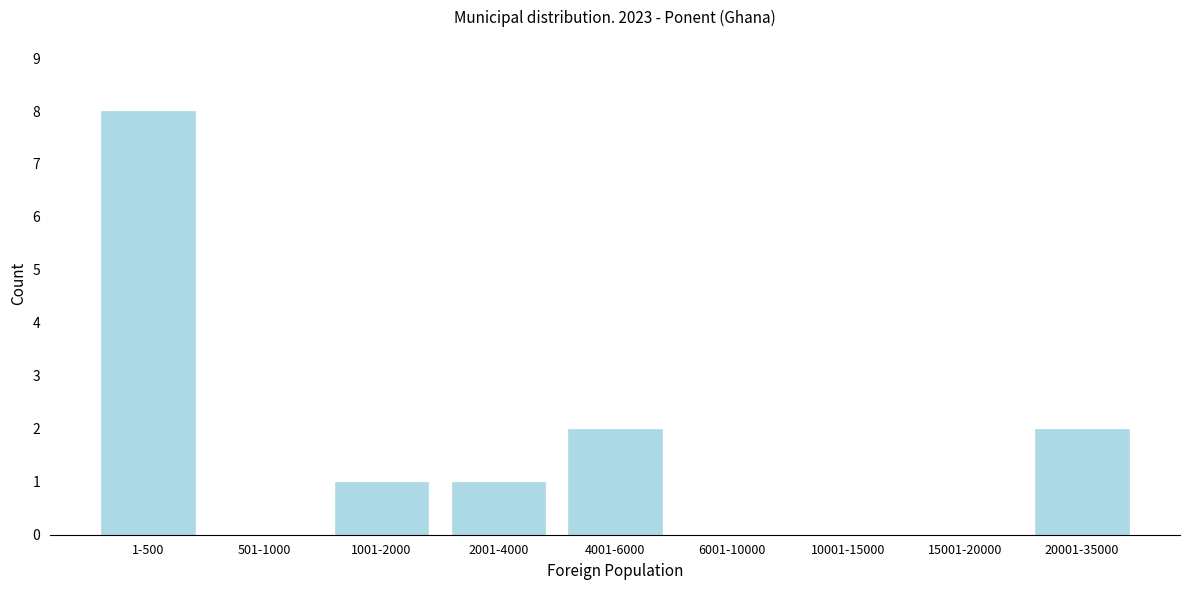

Reading left to right, transcribe all the data shown in this chart.

1-500=8	501-1000=0	1001-2000=1	2001-4000=1	4001-6000=2	6001-10000=0	10001-15000=0	15001-20000=0	20001-35000=2